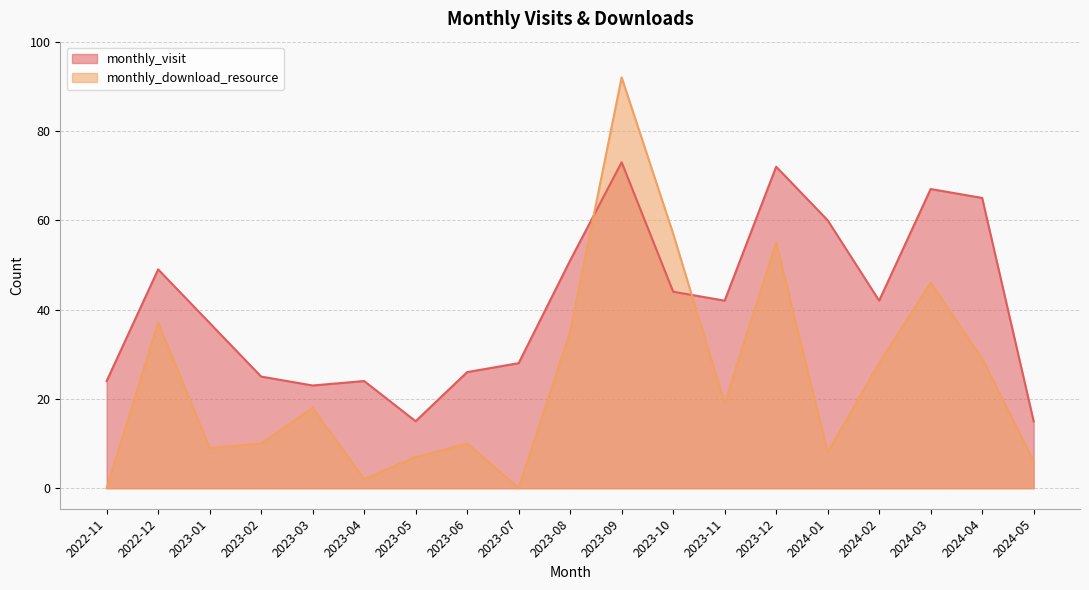

What is the spread (max minus min) of values at 2024-04?

36